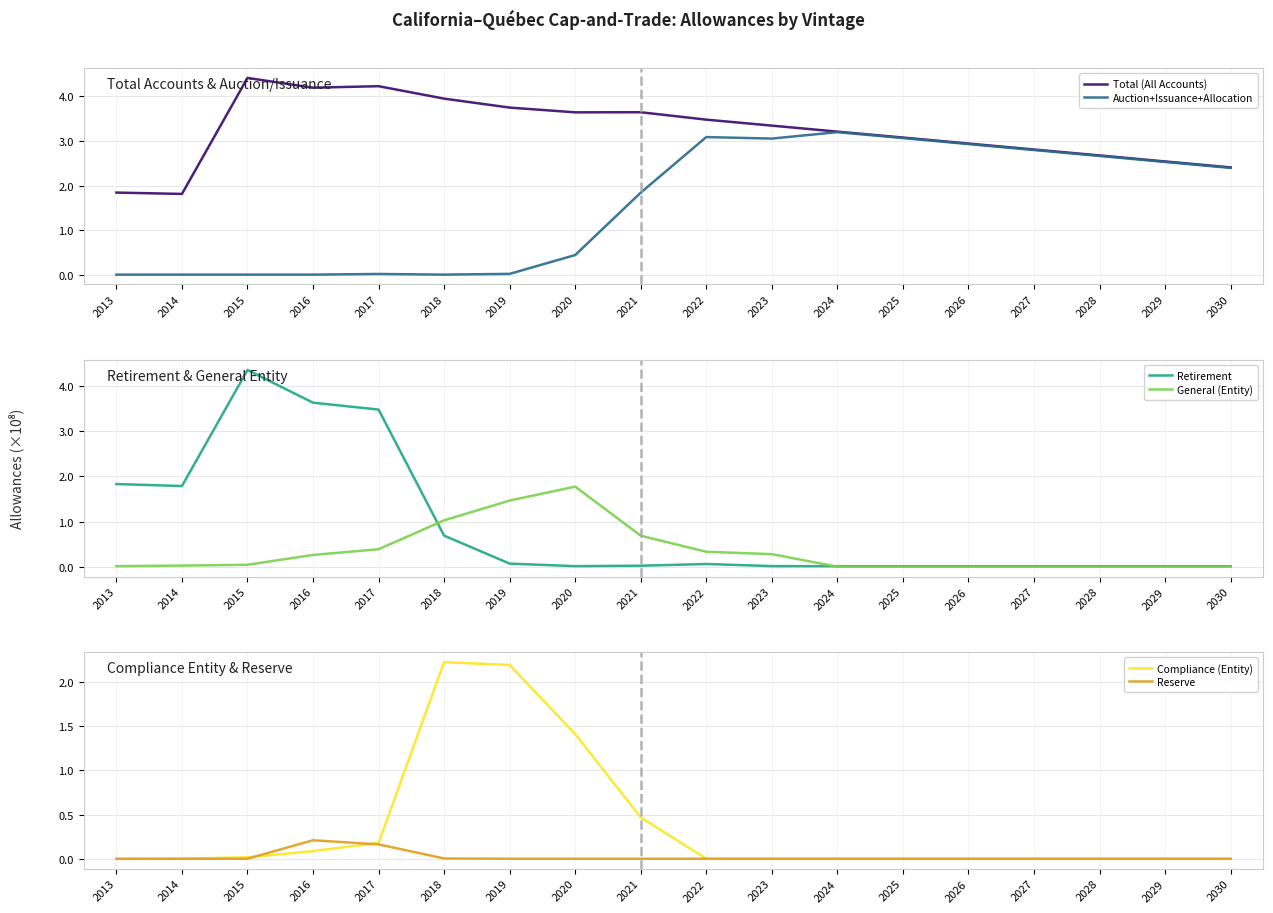

Which category has the lowest value in the Auction+Issuance+Allocation series?

2013